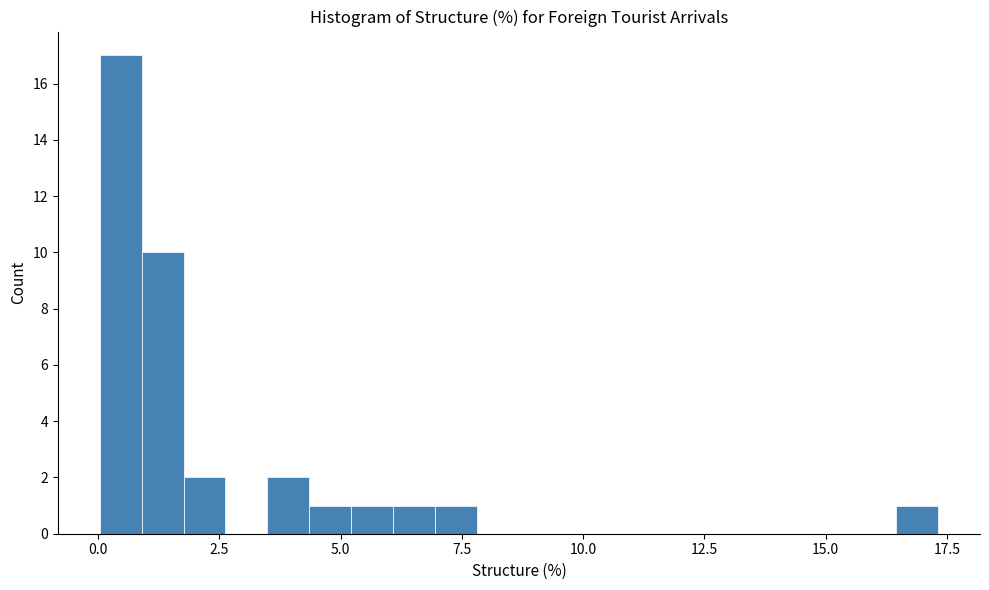

Around what value on the x-axis is the tallest bar? Give the approximate position of its centre, as read against the axis.

0.5